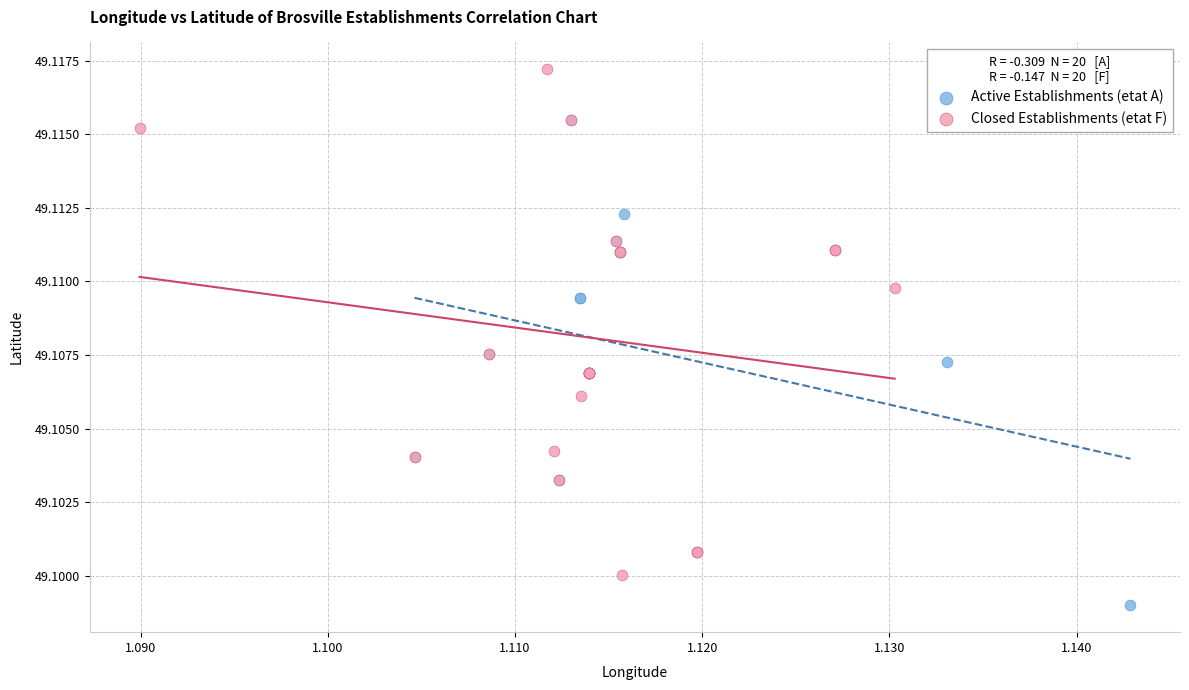

Which series reaches the minimum Y coordinate?

Active Establishments (etat A)